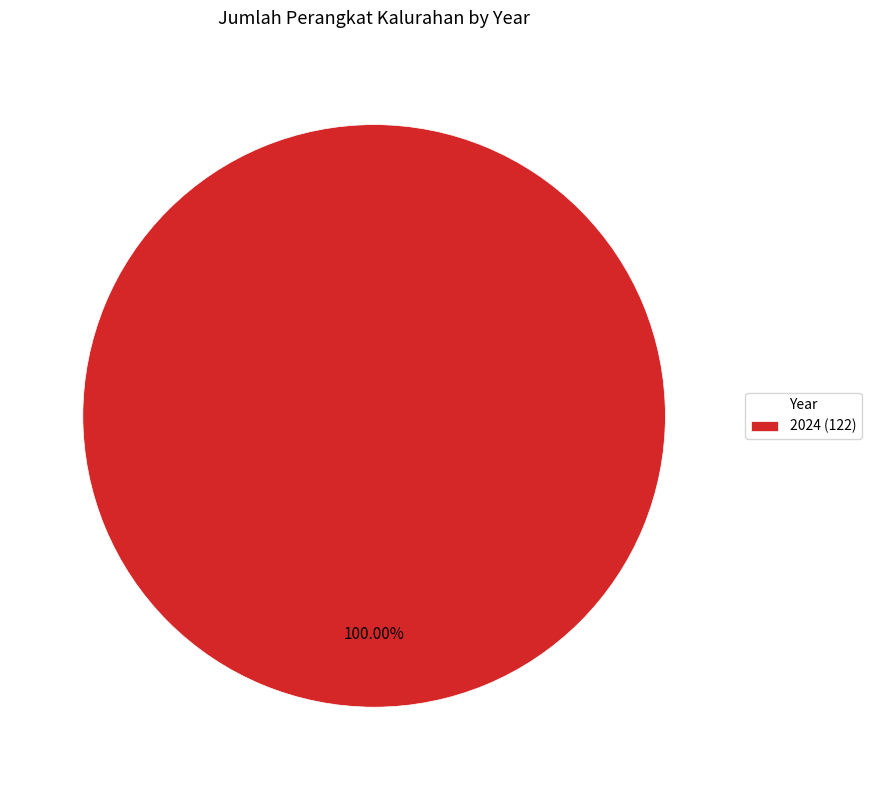

How many segments does this pie chart have?

1